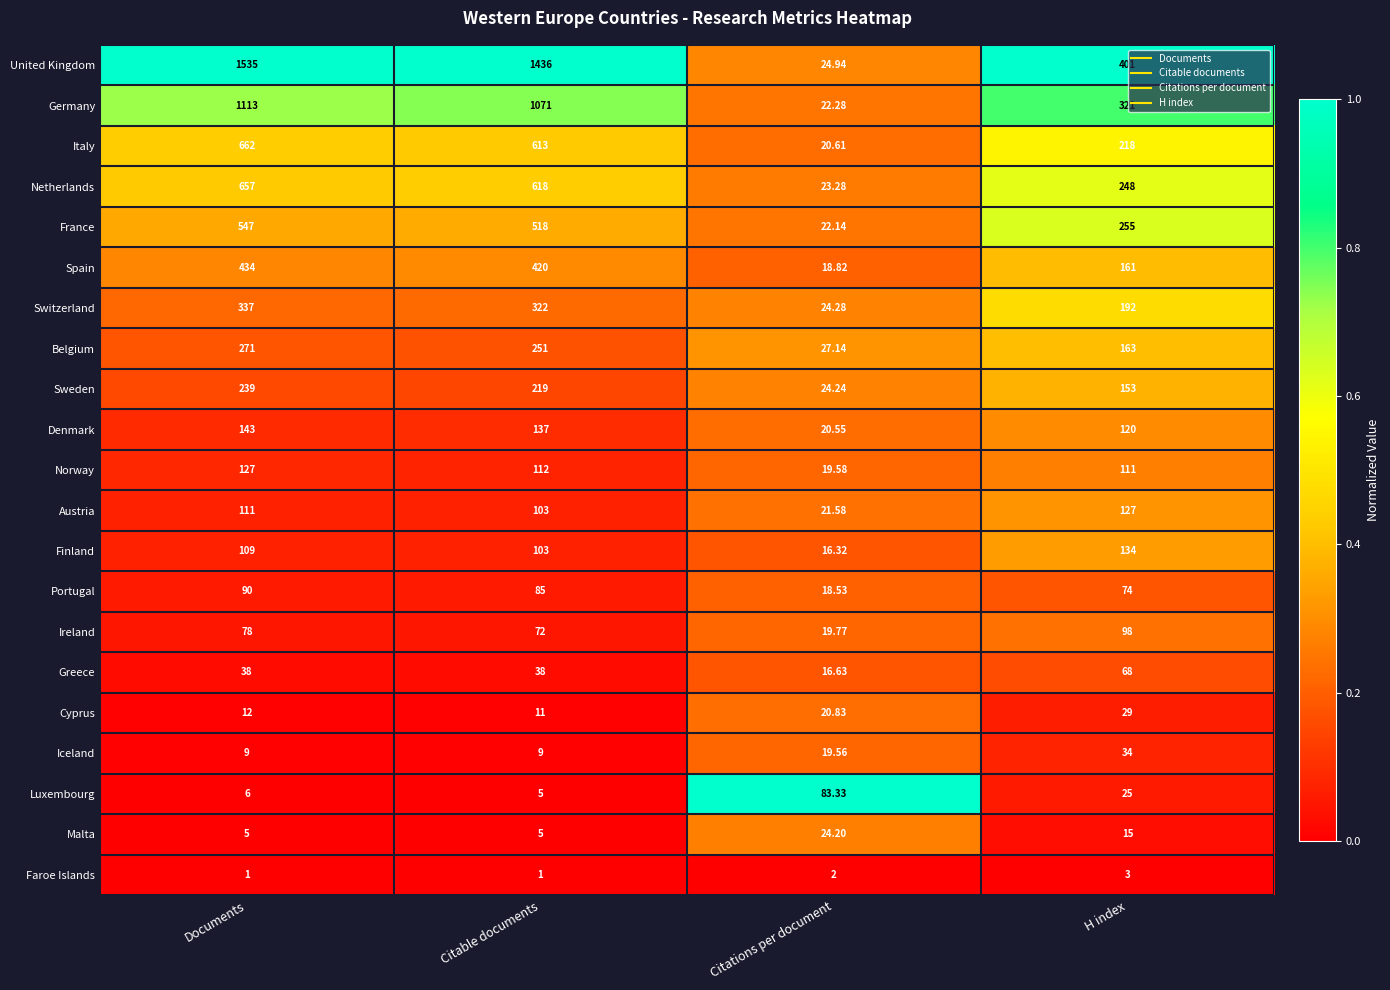

At Documents, list the series in order from smallest to largest.

Faroe Islands, Malta, Luxembourg, Iceland, Cyprus, Greece, Ireland, Portugal, Finland, Austria, Norway, Denmark, Sweden, Belgium, Switzerland, Spain, France, Netherlands, Italy, Germany, United Kingdom